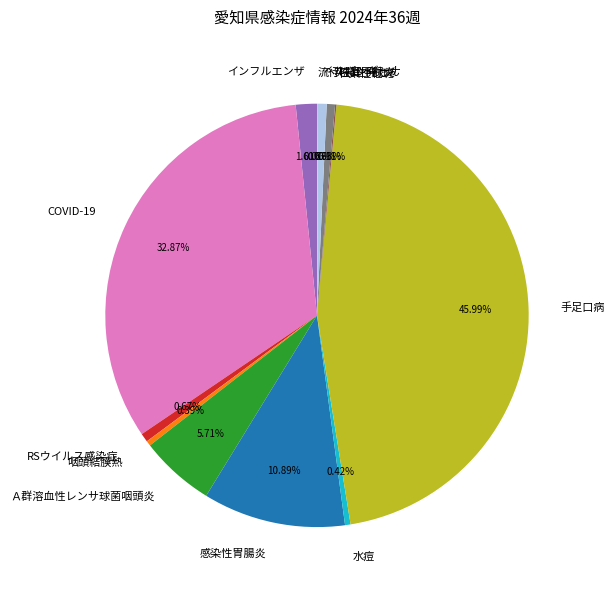

Approximately how many times larger is the value at RSウイルス感染症 compared to Ａ群溶血性レンサ球菌咽頭炎?

0.1